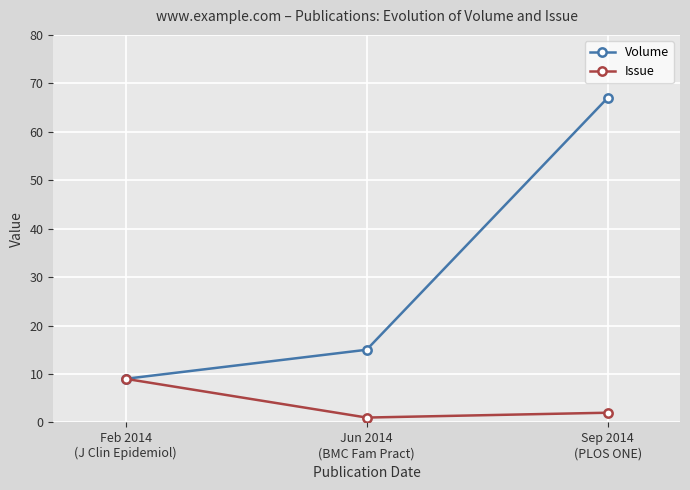

What is the maximum value shown in the chart?

67